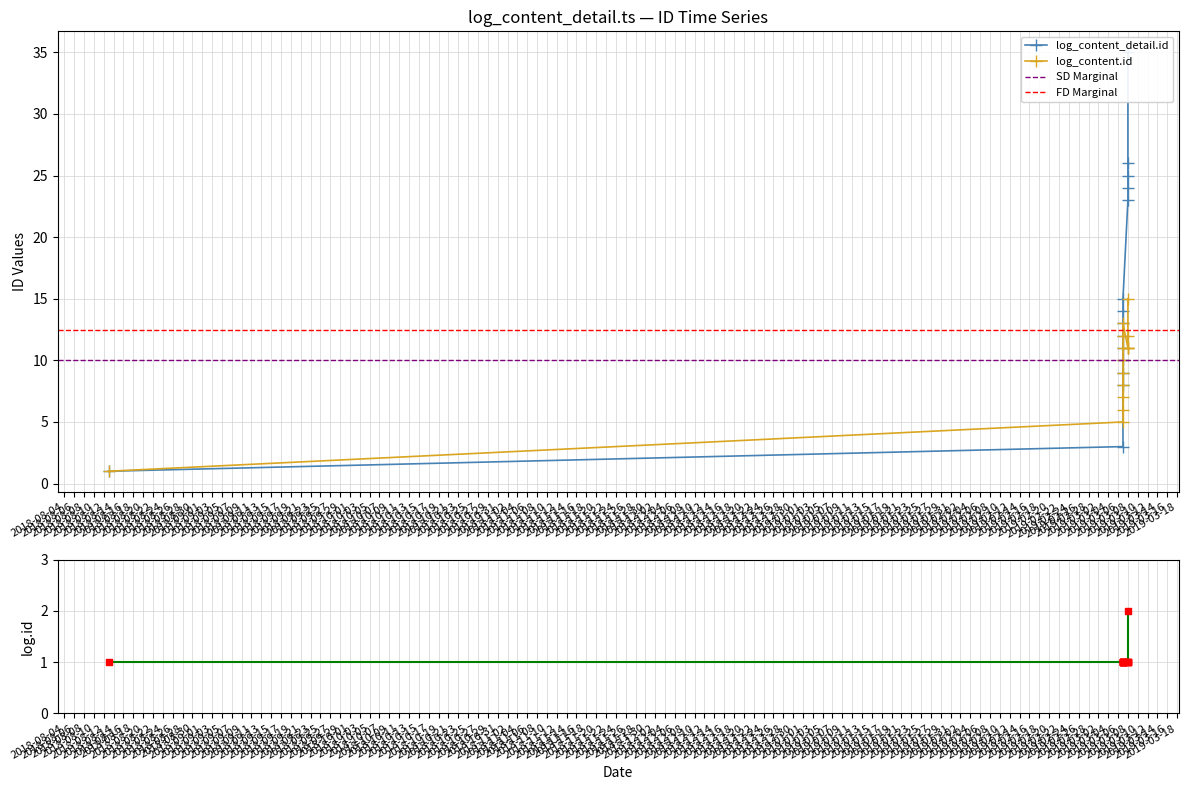

Which series has the largest total across all categories?

log_content_detail.id